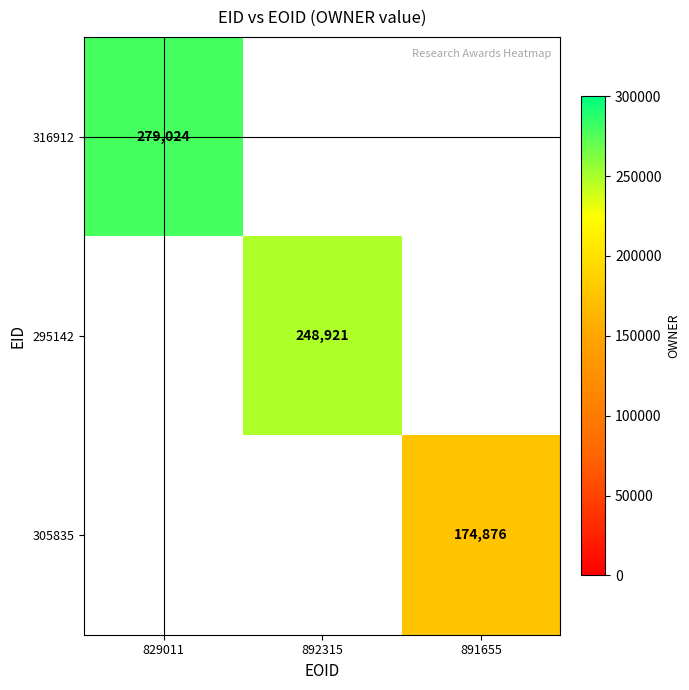

What is the maximum value shown in the chart?

279024.0